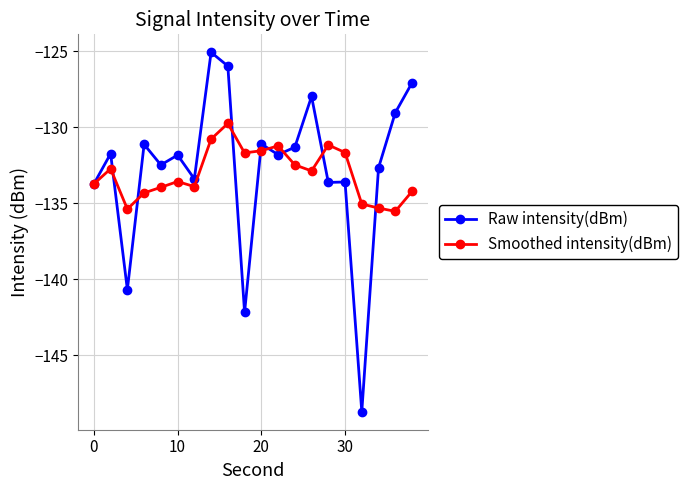

What is the average value of the Smoothed intensity(dBm) series?

-133.0